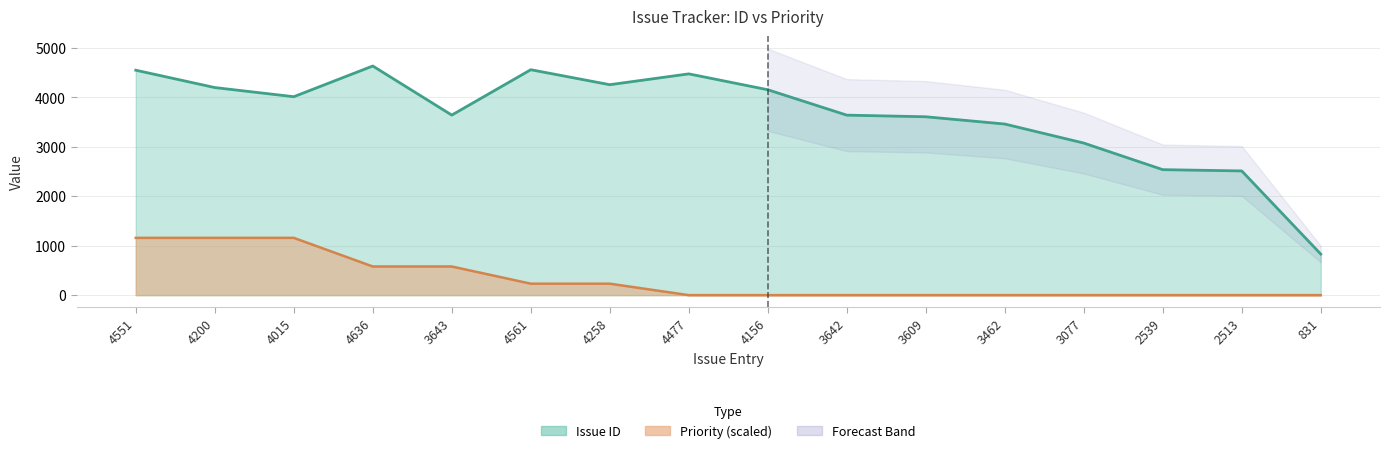

At how many categories does at least one series exceed 431?

16